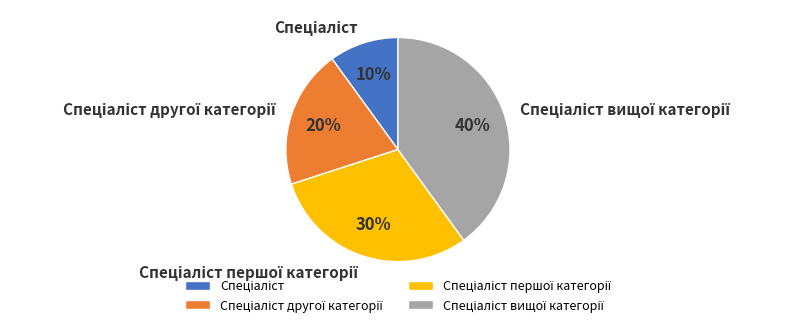

To the nearest percent, what is the average slice percentage?

25%